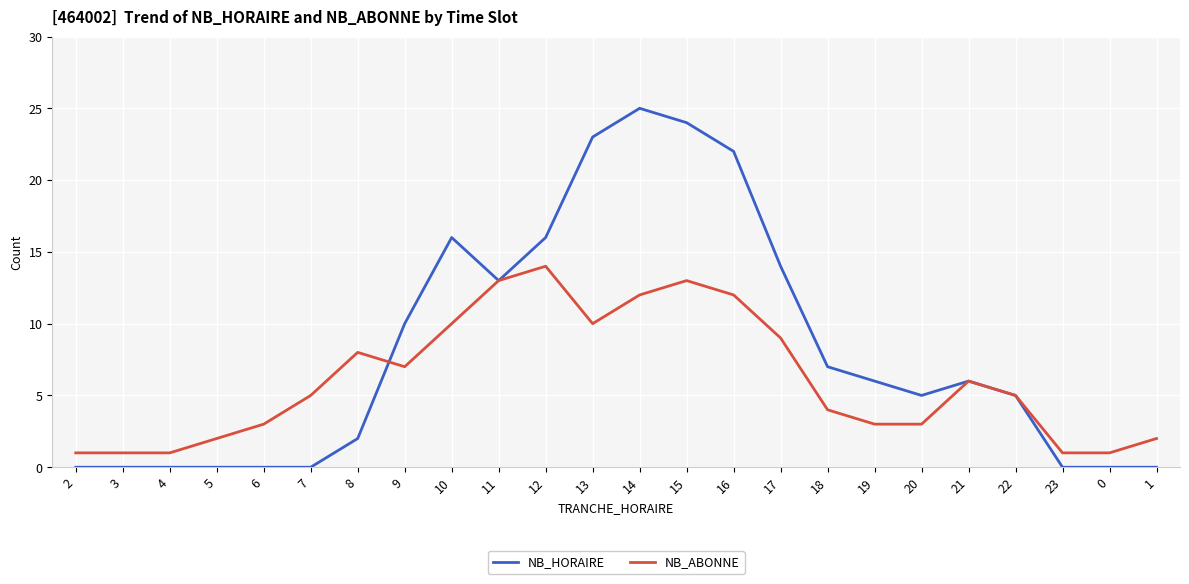

How many lines are shown in the chart?

2